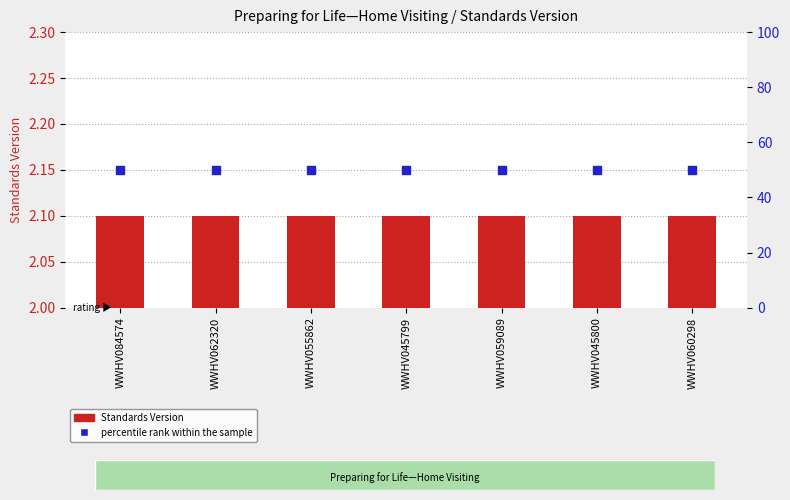

Is the value of Standards Version at WWHV045799 greater than the value of percentile rank within the sample at WWHV055862?

No